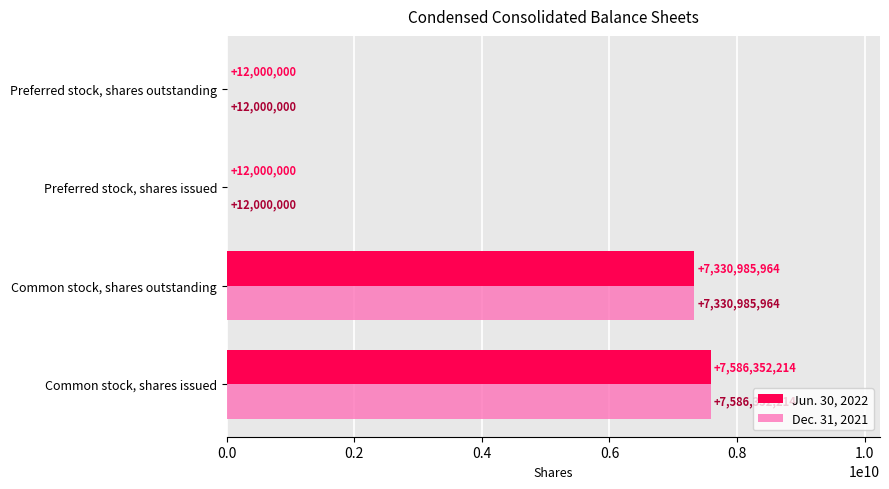

The value of Dec. 31, 2021 at Preferred stock, shares outstanding is 12000000. True or false?

True